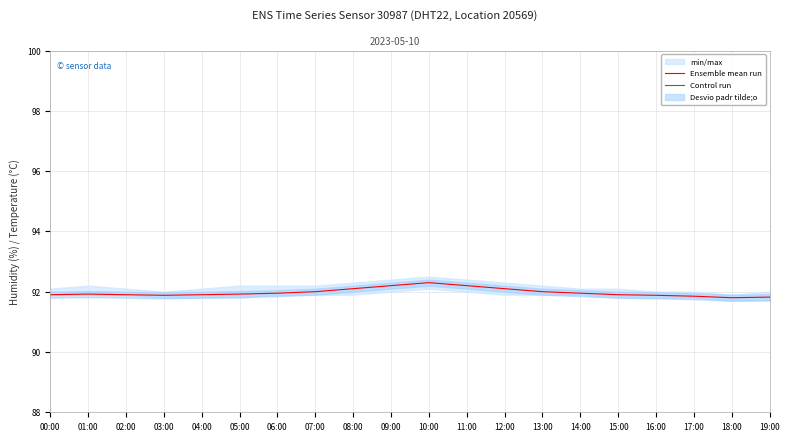

True or false: Ensemble mean run has a value of 91.9 at 01:00.

True